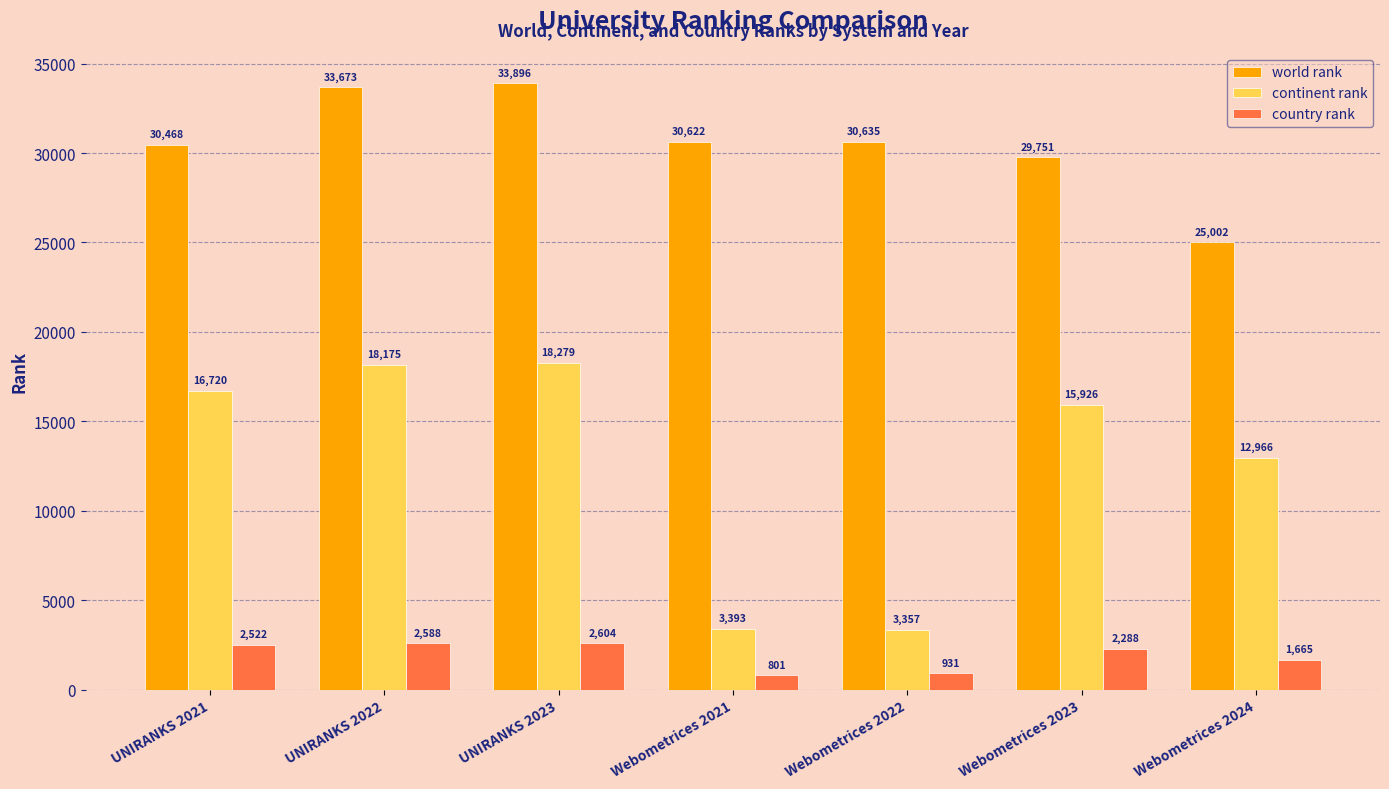

What position from the right is Webometrices 2021?

4